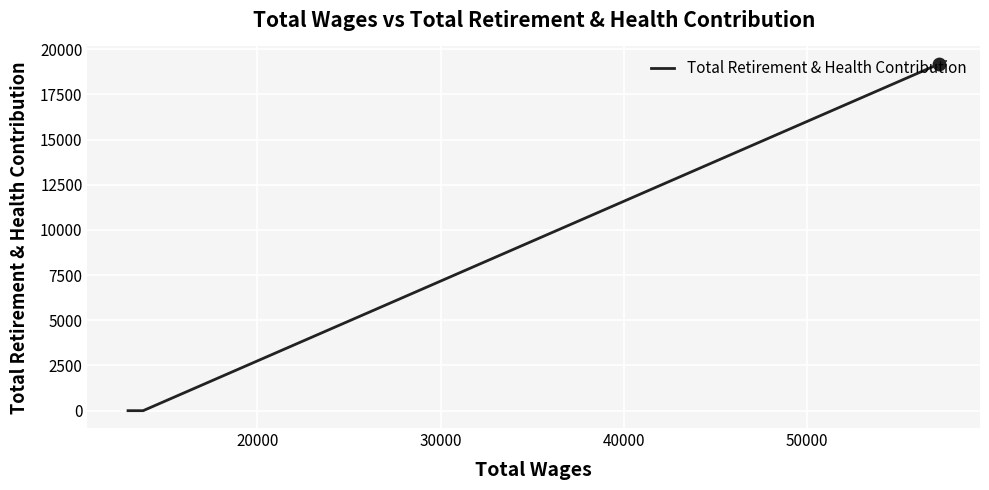

What is the greatest value displayed?

19191